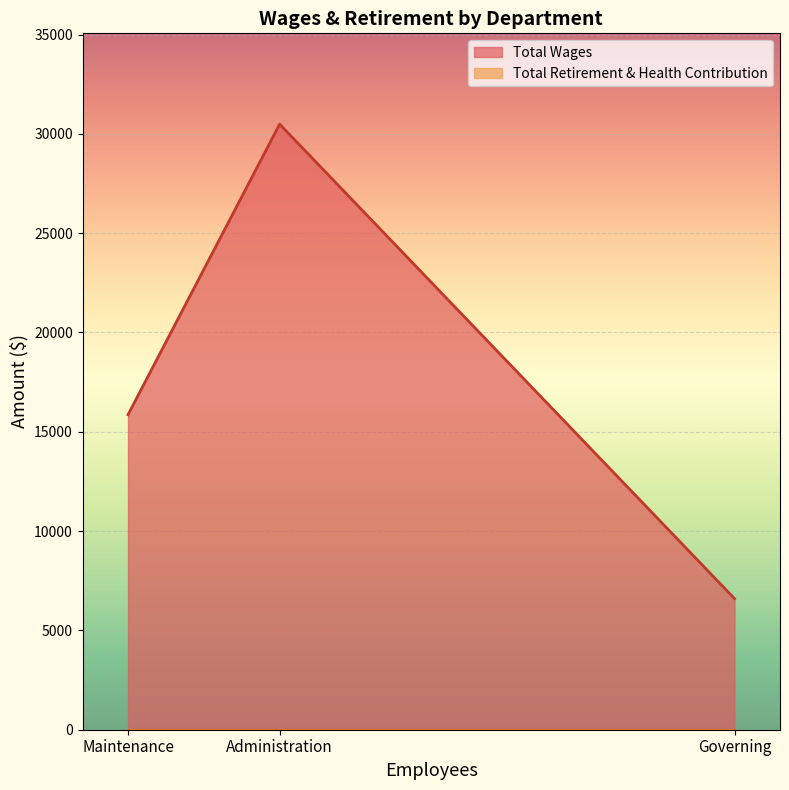

What is the difference between the highest and lowest values at Governing?

6600